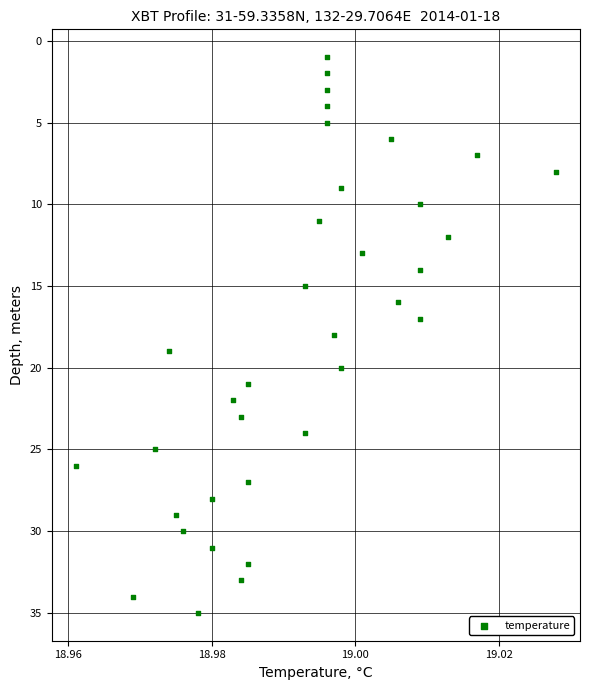

What is the range of Y values (max minus min)?

34